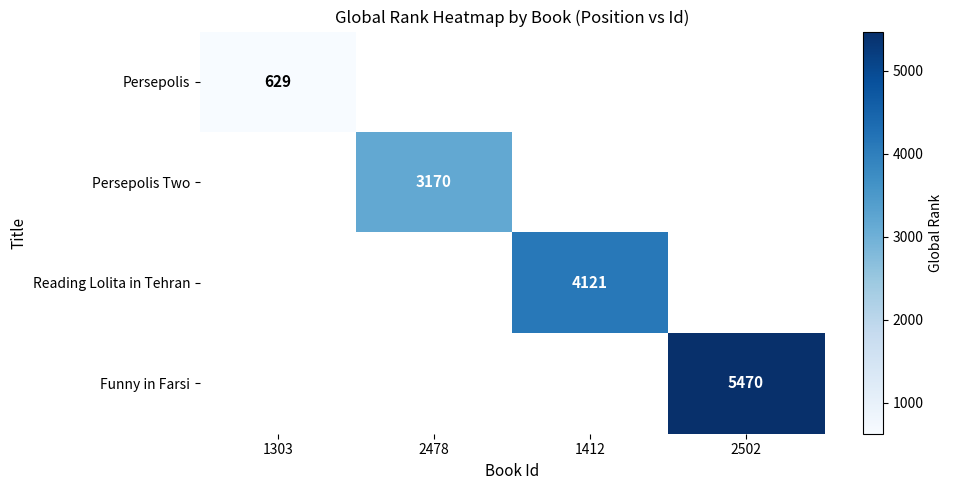

True or false: Persepolis Two has a value of 4957 at 2478.

False